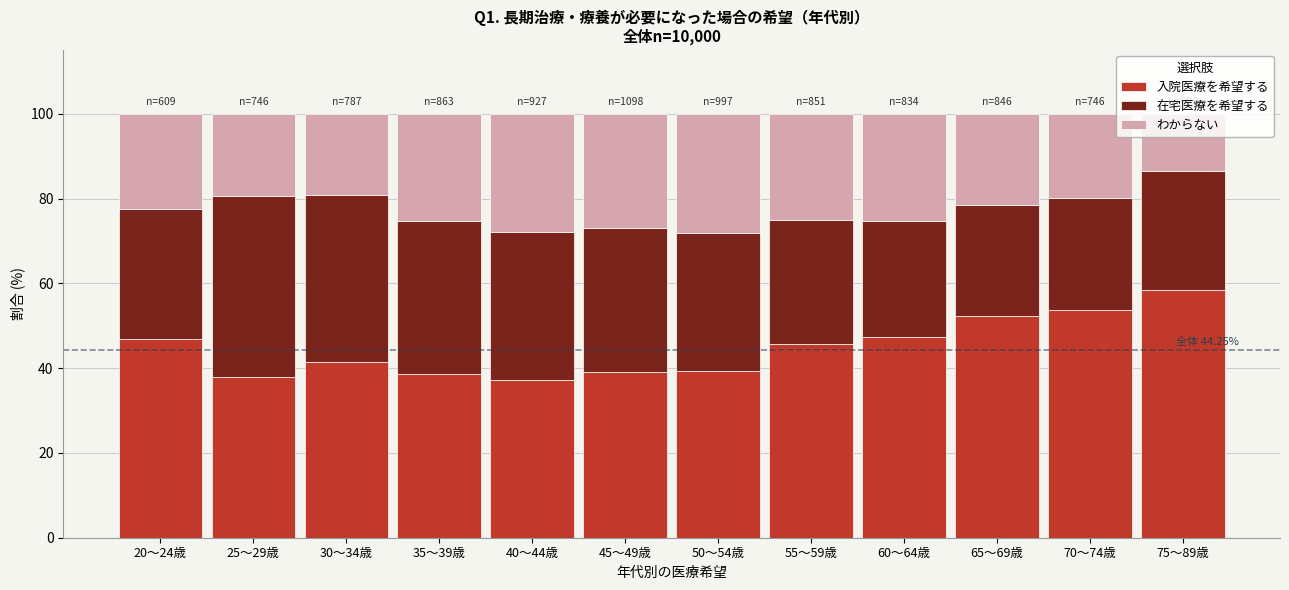

What is the total value across all series at 25～29歳?

100.0